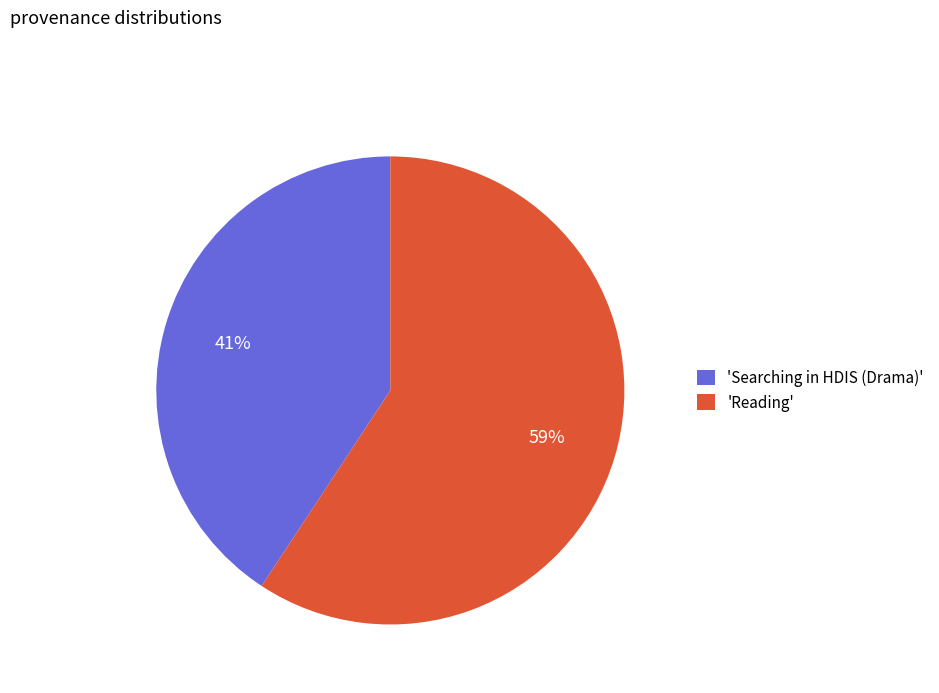

Is it true that 'Reading' is 67% of the pie?

False